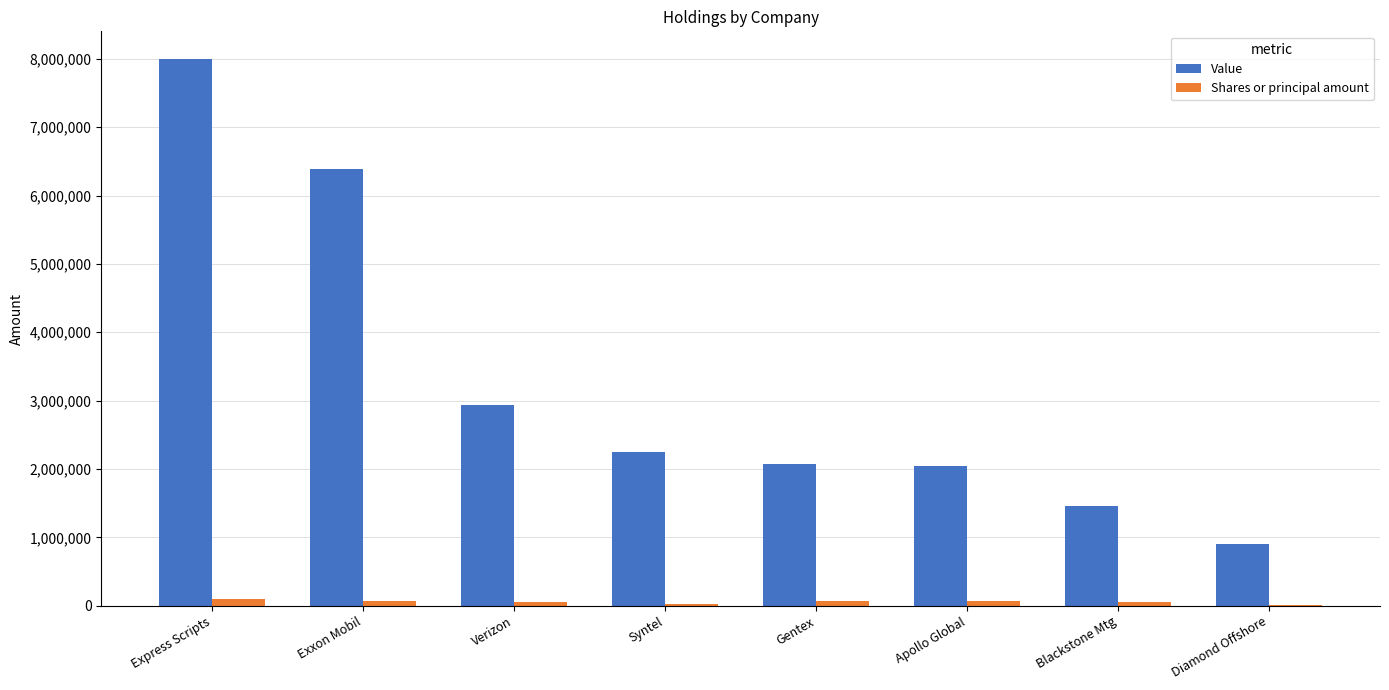

Are the bars horizontal?

No